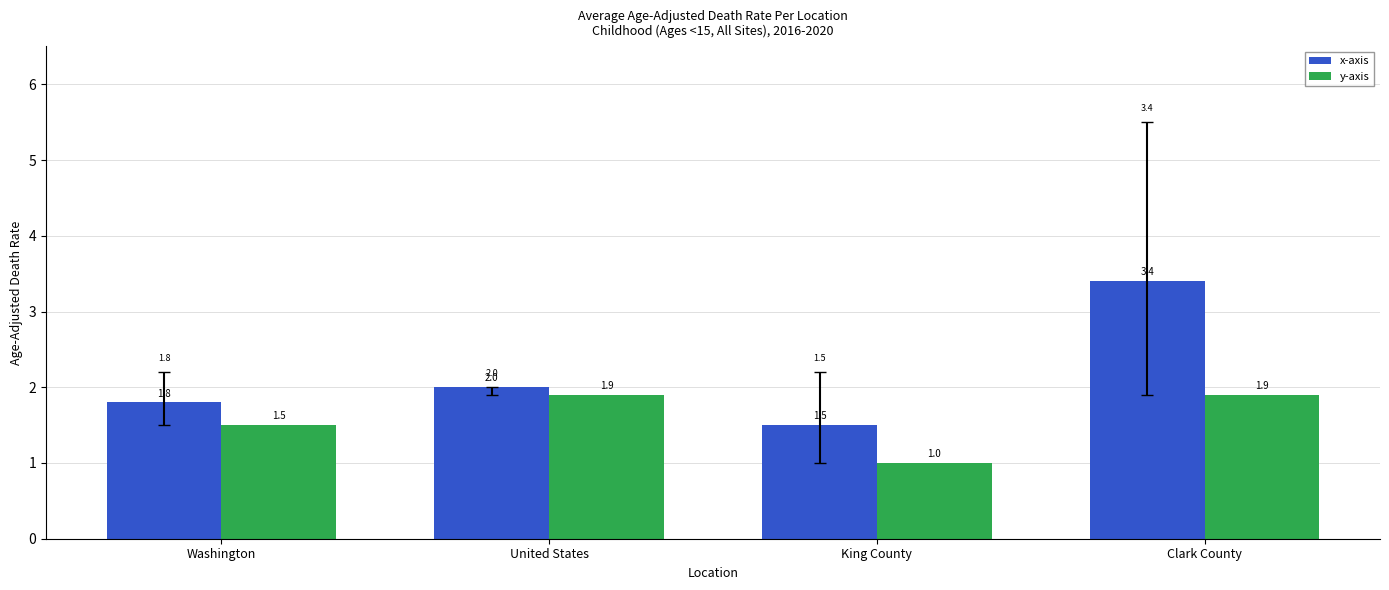

How many bars are there in each group?

2